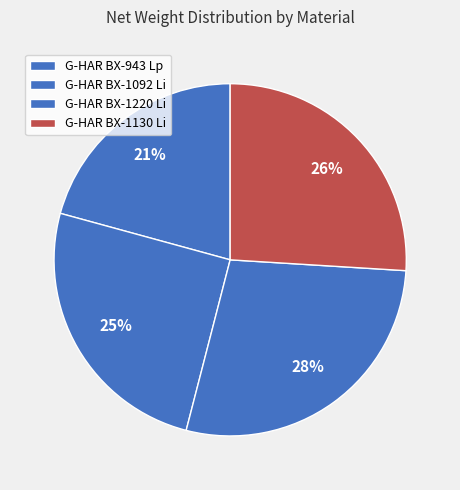

How many slices are in this pie chart?

4